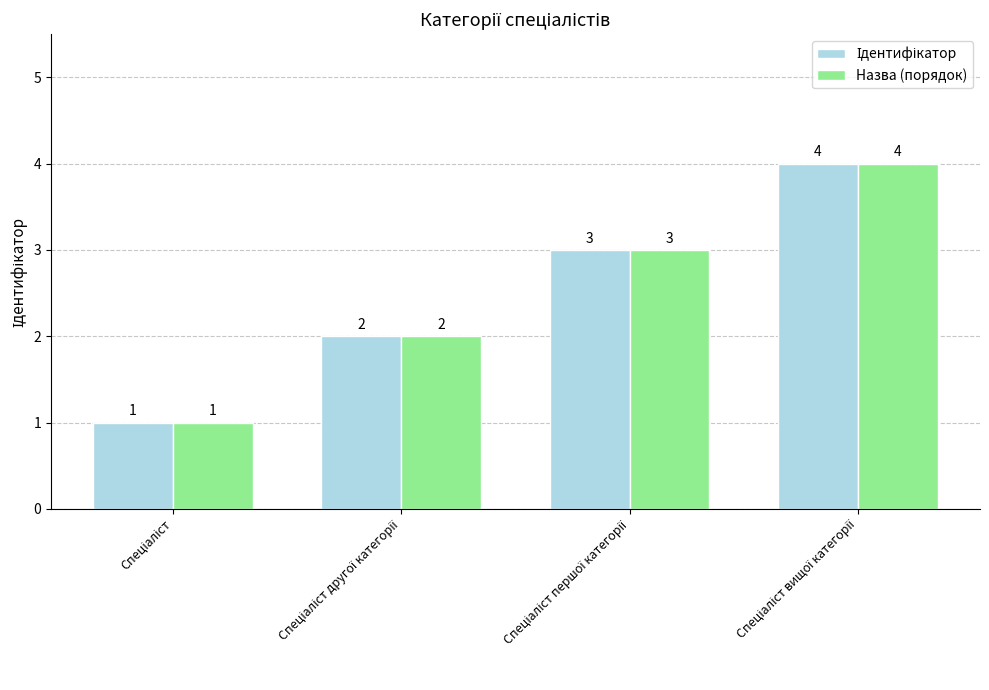

What is the difference between the maximum and minimum values in the Назва (порядок) series?

3